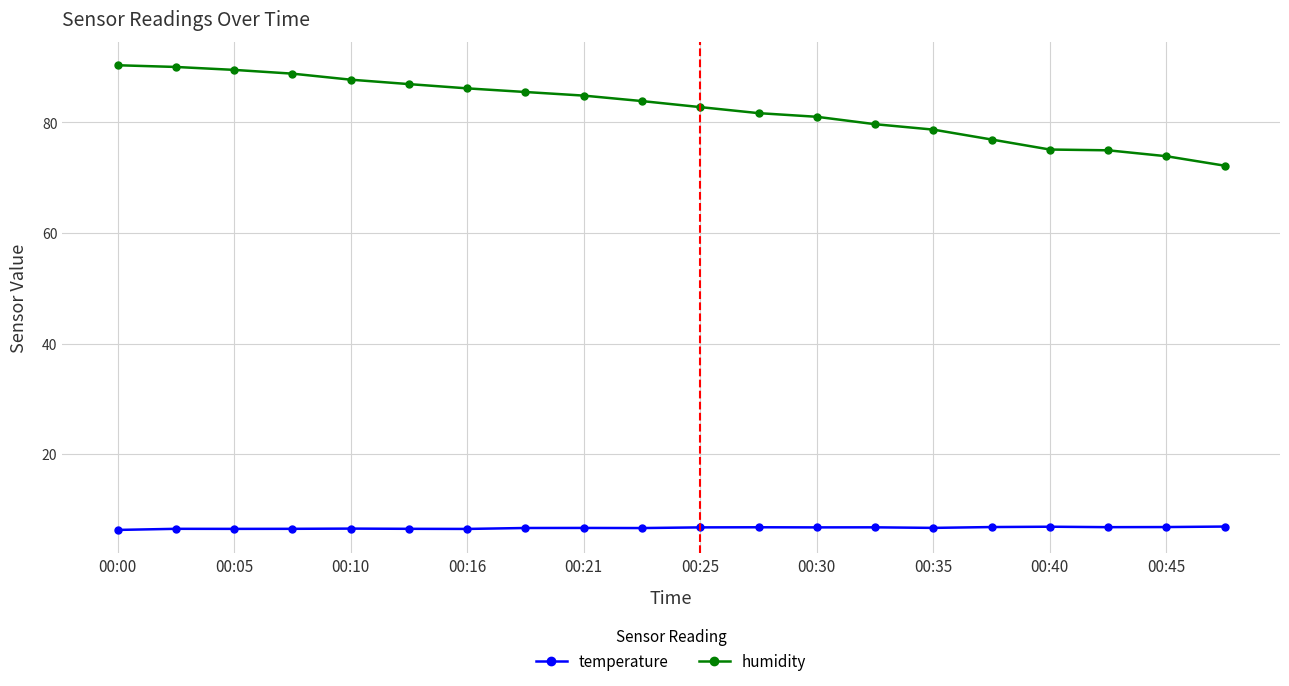

What is the smallest value displayed?

6.3